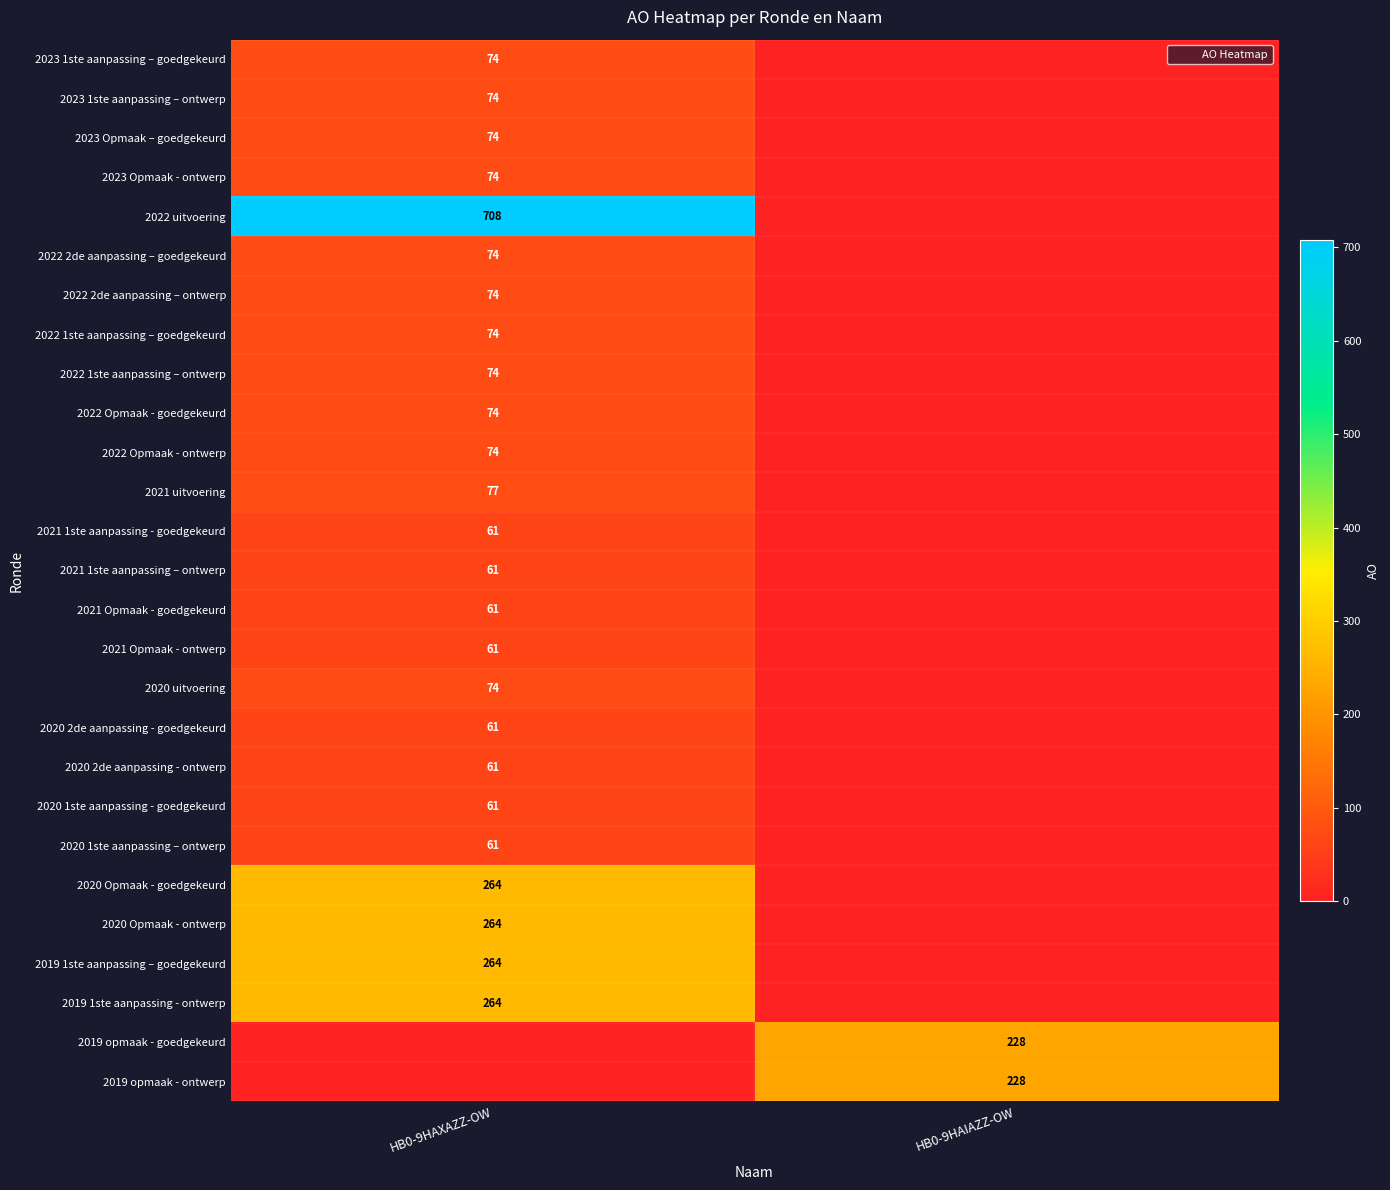

Count the number of data series in this chart.

27